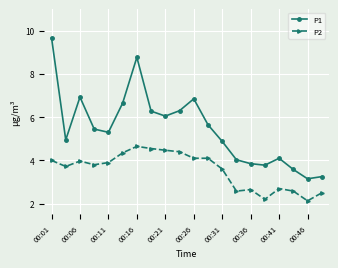

What is the maximum value for P2?

4.7